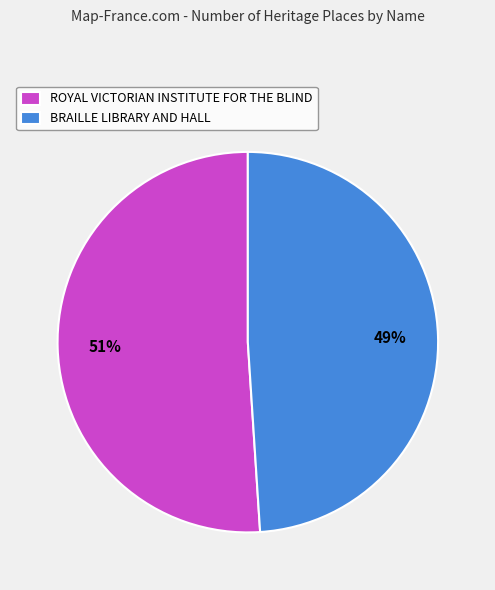

Is it true that ROYAL VICTORIAN INSTITUTE FOR THE BLIND is 65% of the pie?

False